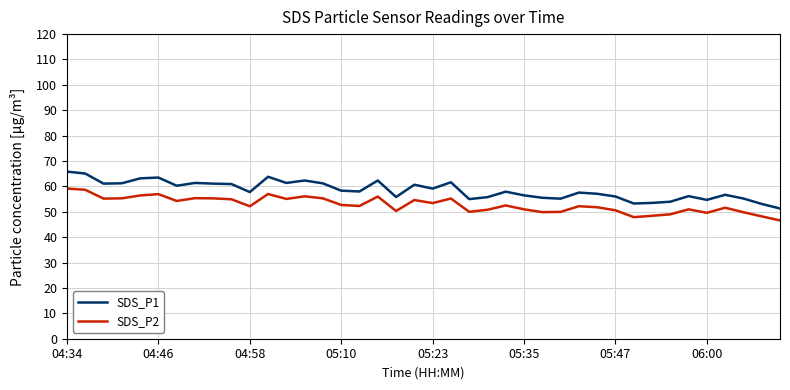

Which series has the largest total across all categories?

SDS_P1